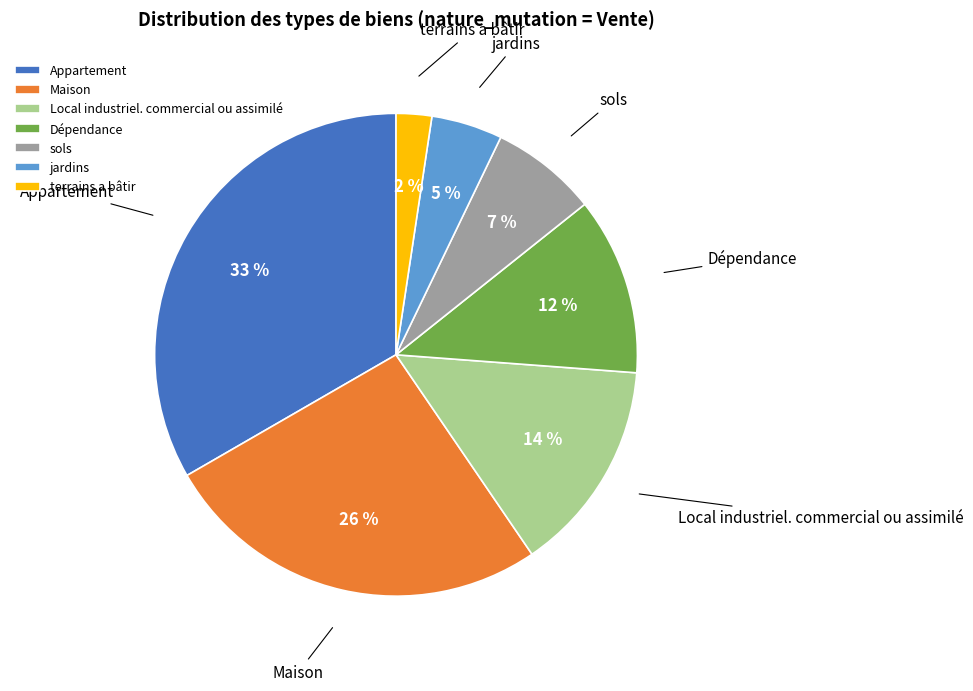

To the nearest percent, what portion does Local industriel. commercial ou assimilé represent?

14%